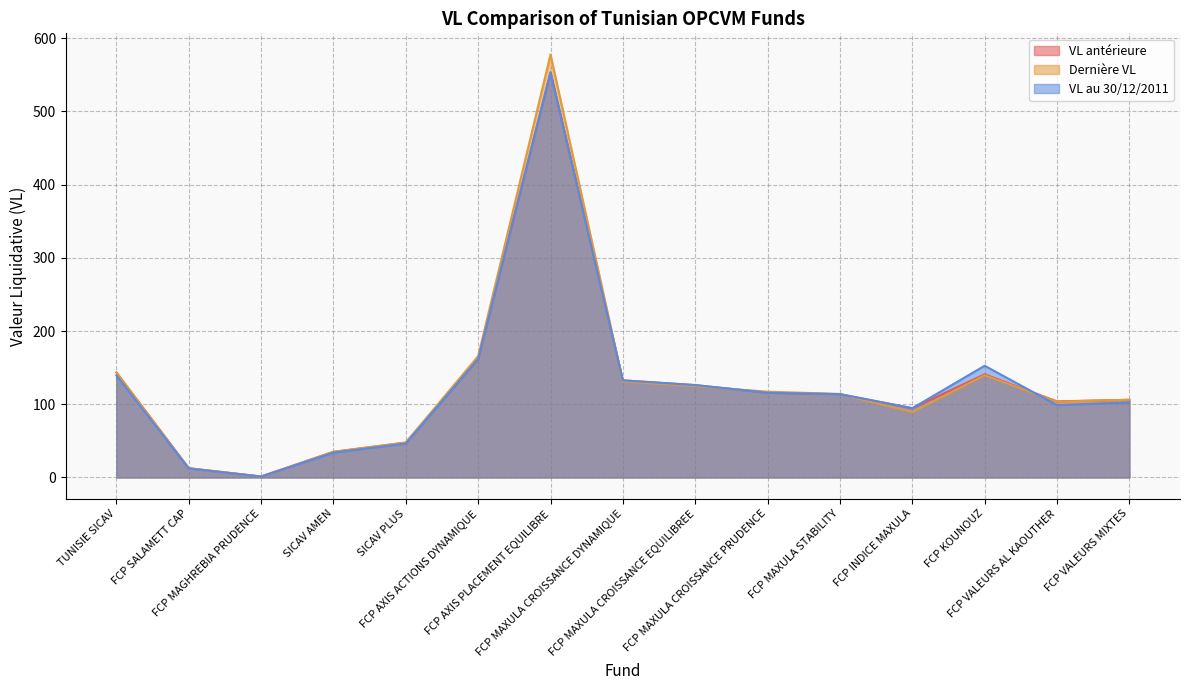

List the series in order of their peak value, highest first.

Dernière VL, VL antérieure, VL au 30/12/2011